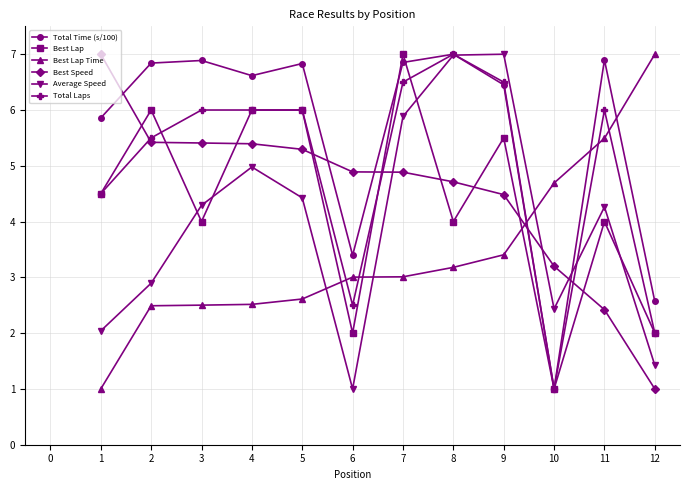

Is the value of Best Lap at 11 greater than the value of Total Time (s/100) at 5?

No